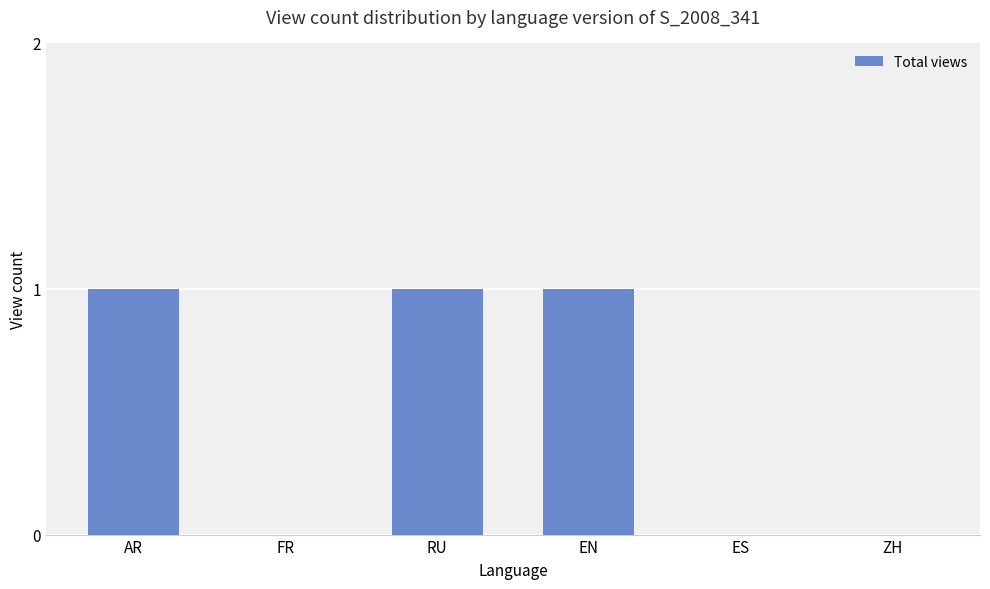

Reading right to left, what are all the values shown in this chart?

0	0	1	1	0	1